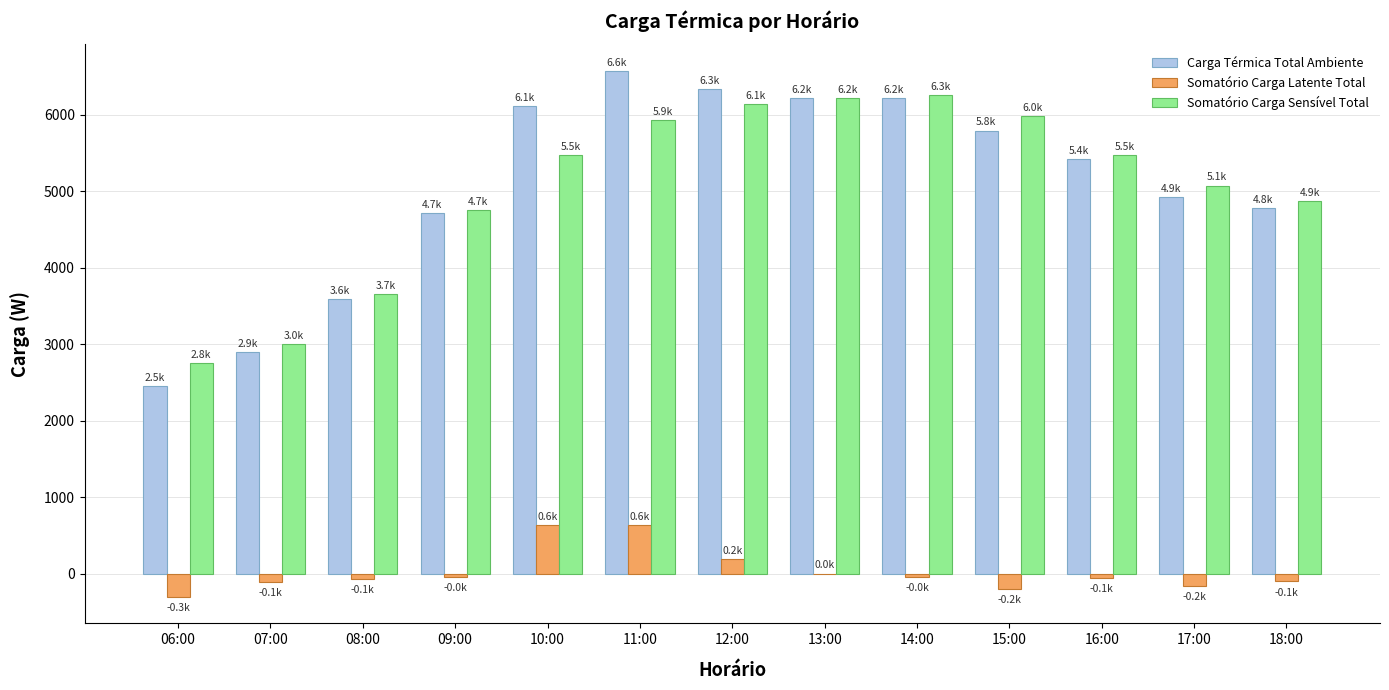

Is it true that Somatório Carga Latente Total equals 192.7 at 12:00?

True